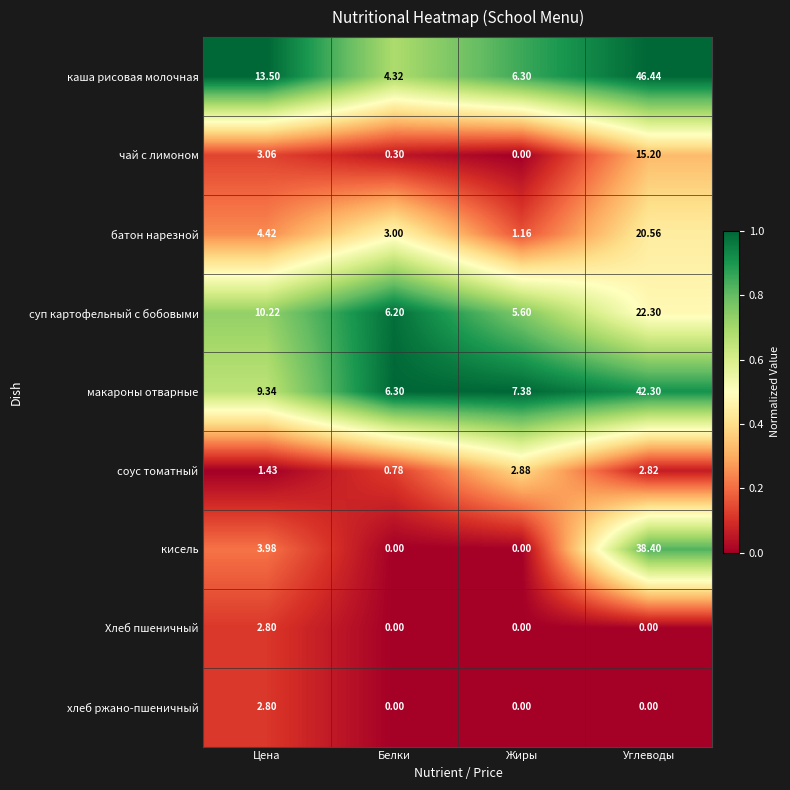

How many data points in макароны отварные are above 9?

2